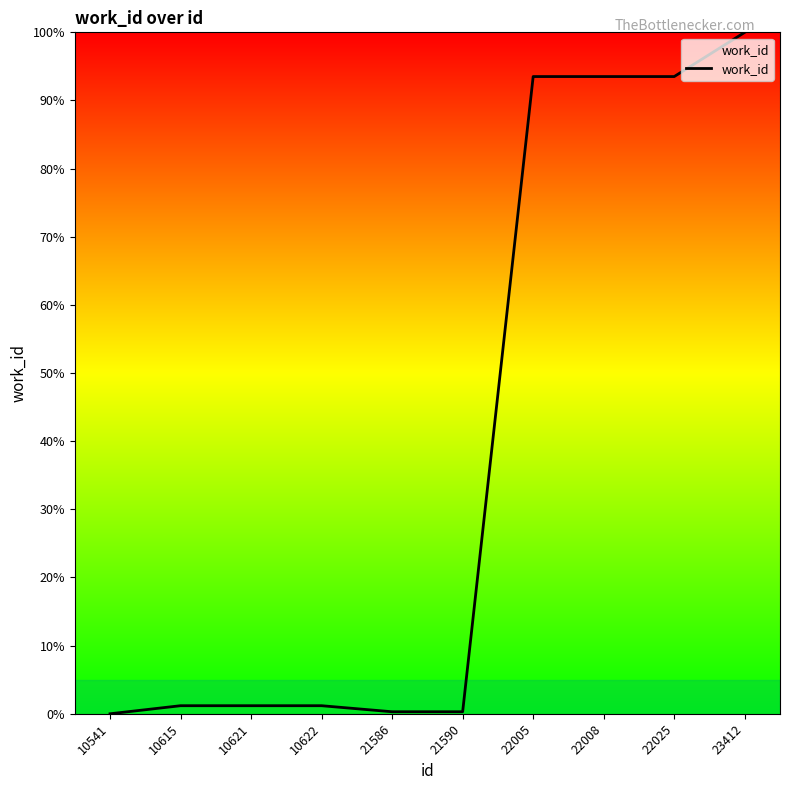

What is the maximum value shown in the chart?

100.0